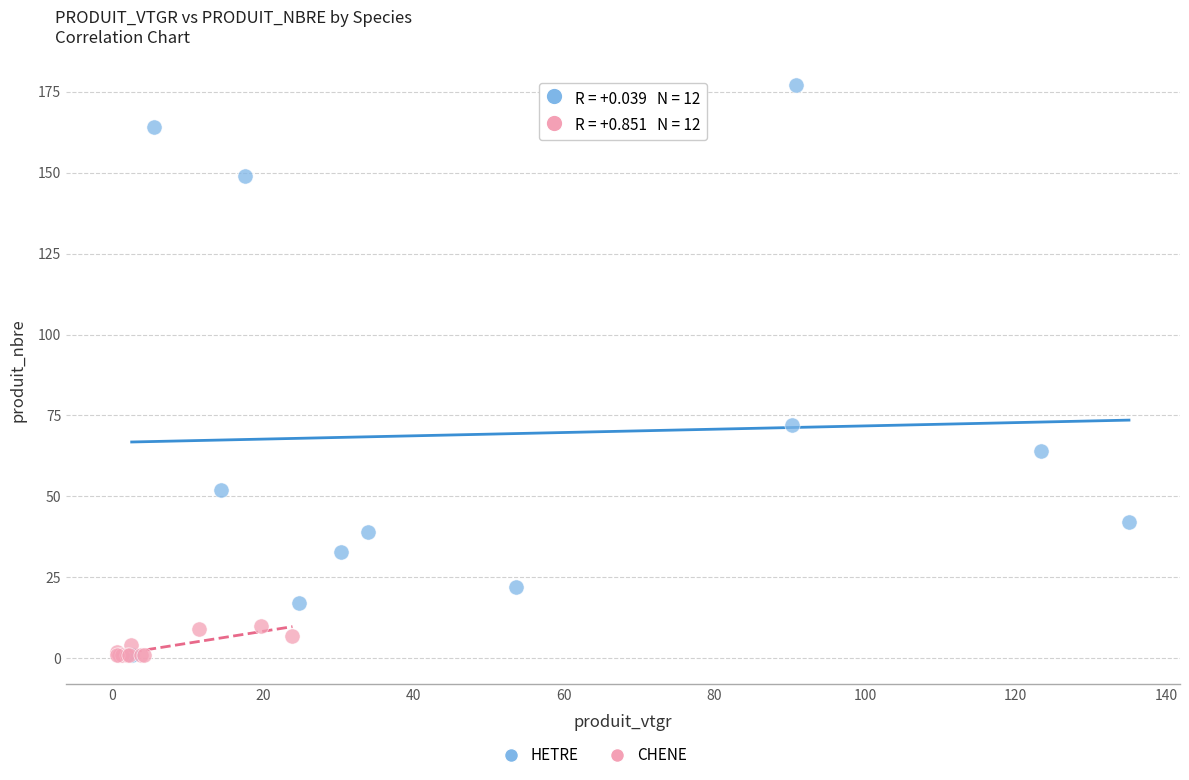

Which series has the widest spread of Y values?

HETRE